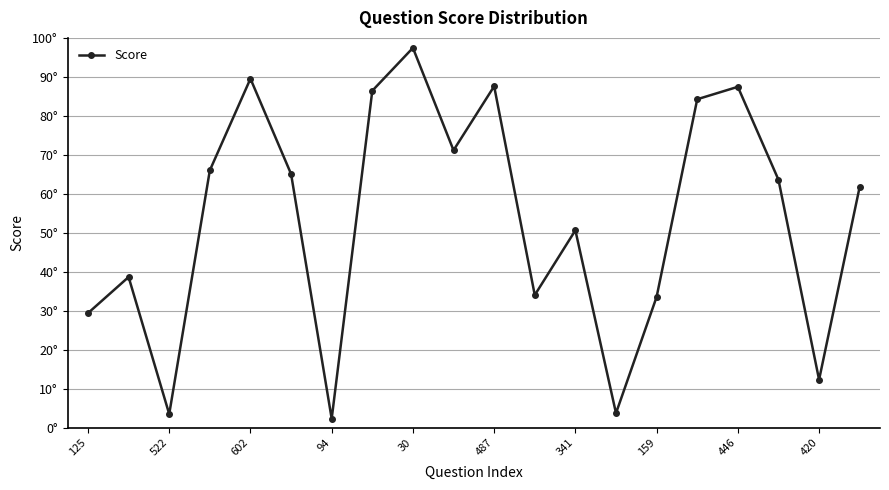

True or false: there are more than 0 points higher than both neighbors.

True